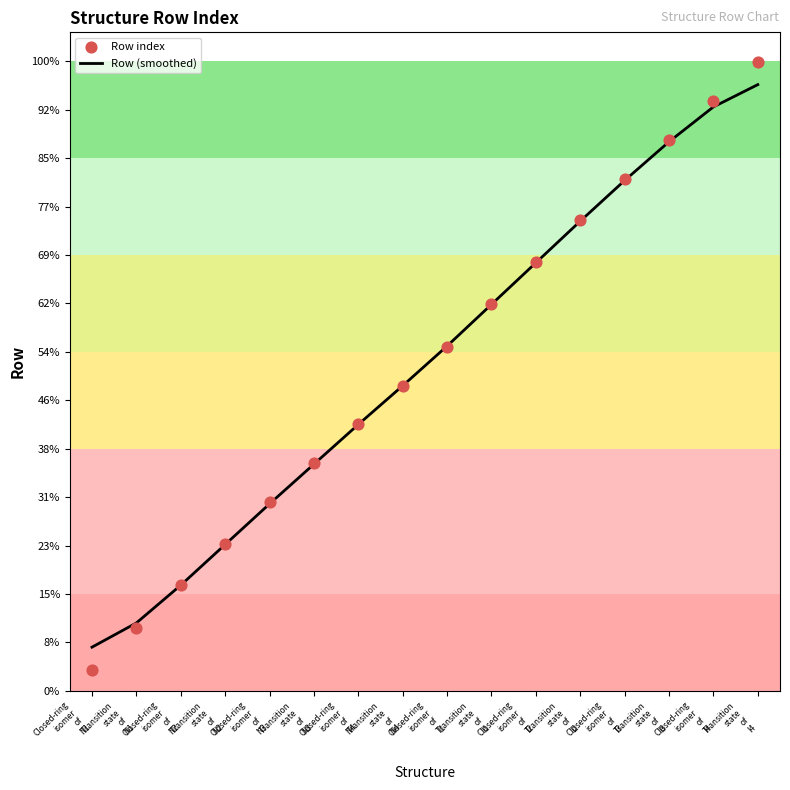

Which series reaches the minimum Y coordinate?

Row index